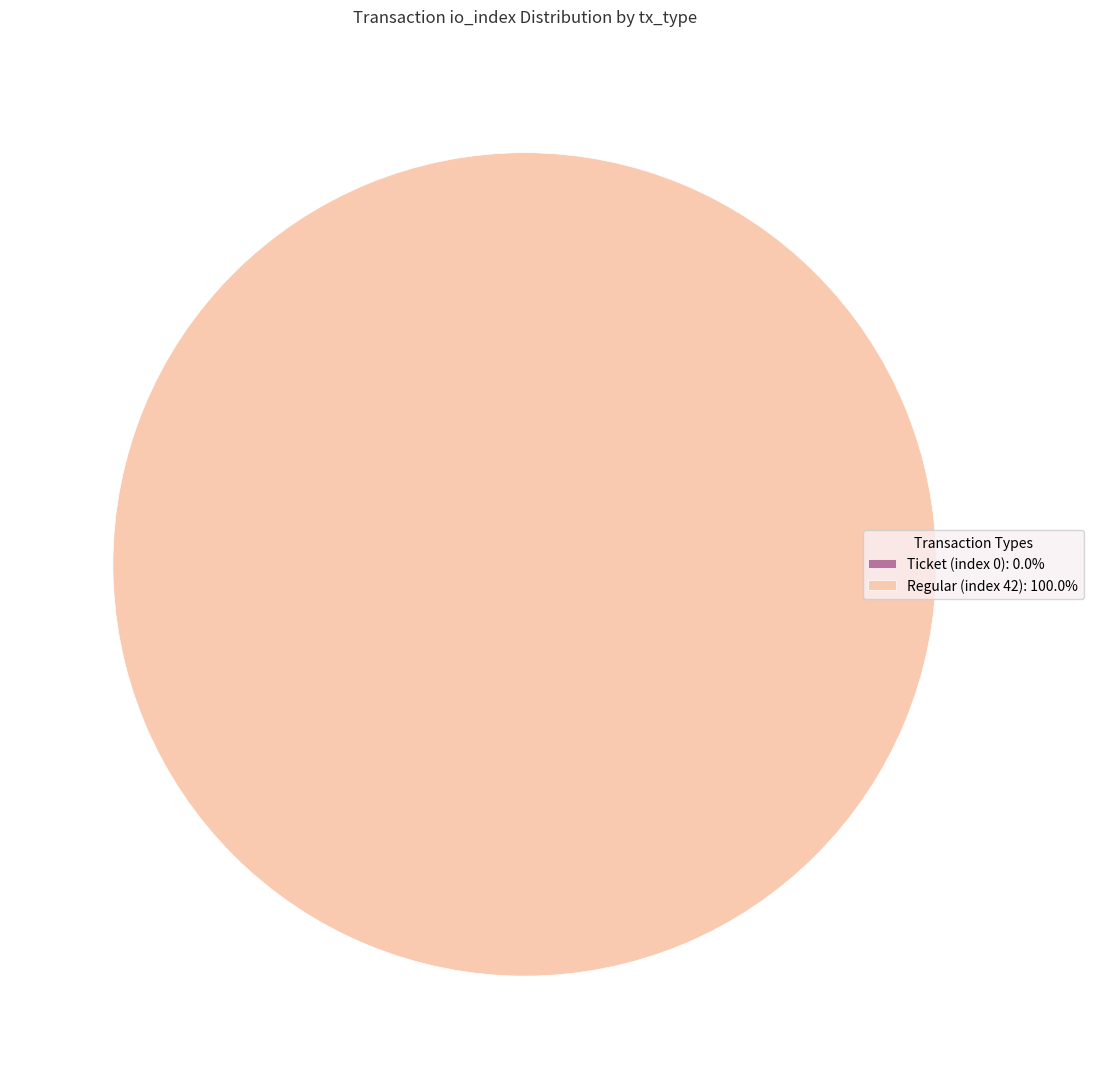

Does Ticket (index 0) account for over 50% of the chart?

No